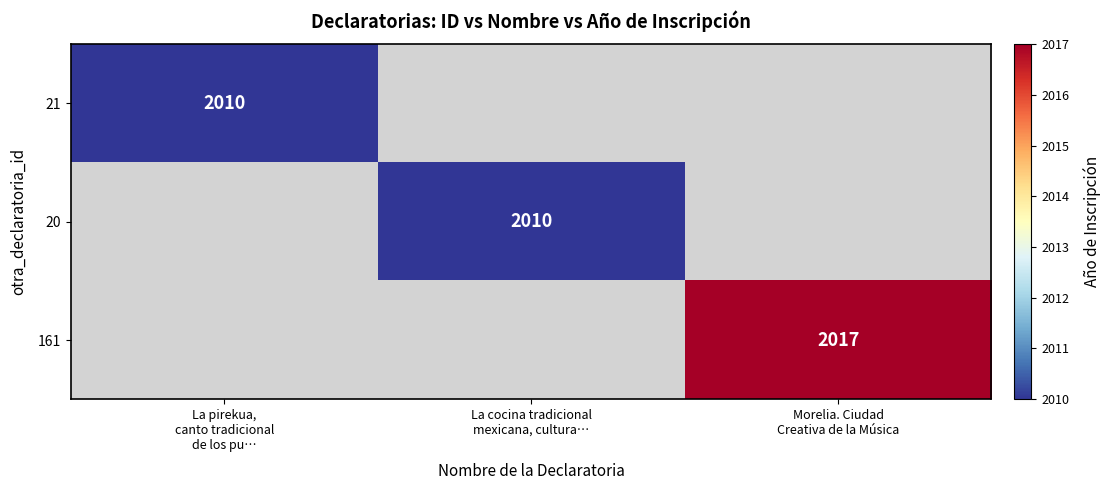

How many positive values does the 161 series have?

1